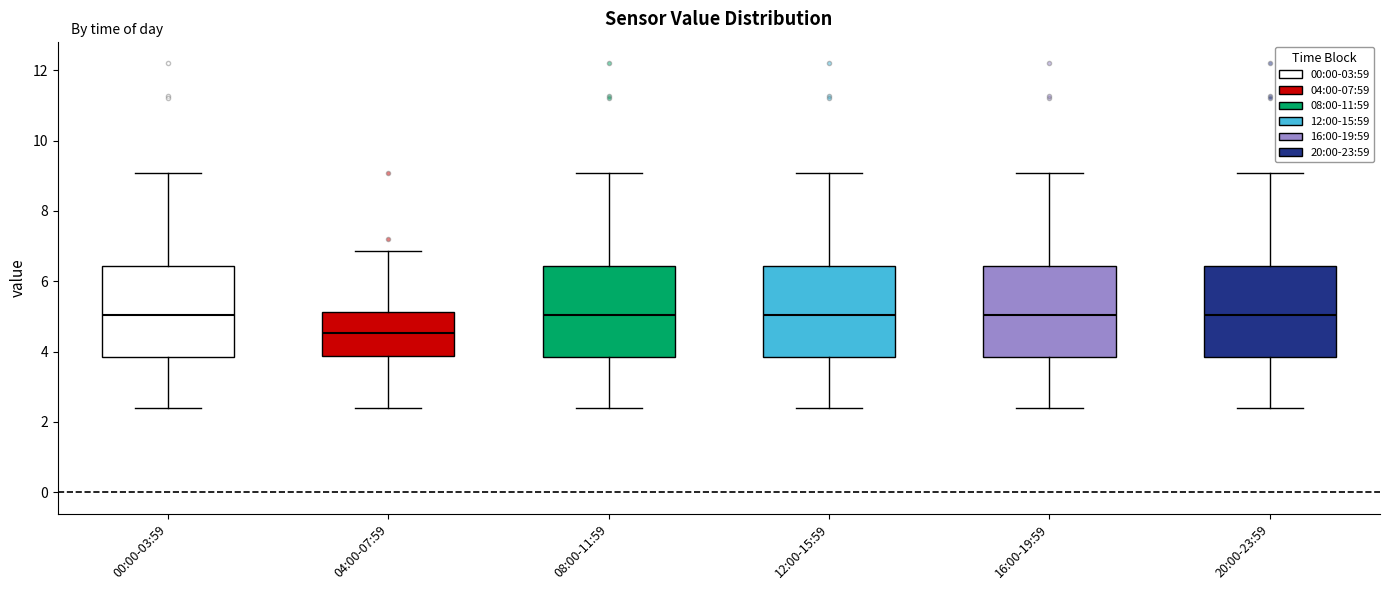

Where does the median line of the box for 04:00-07:59 sit on the y-axis? The values are not printed on the chart, so give them approximately, as read against the axis.

4.6